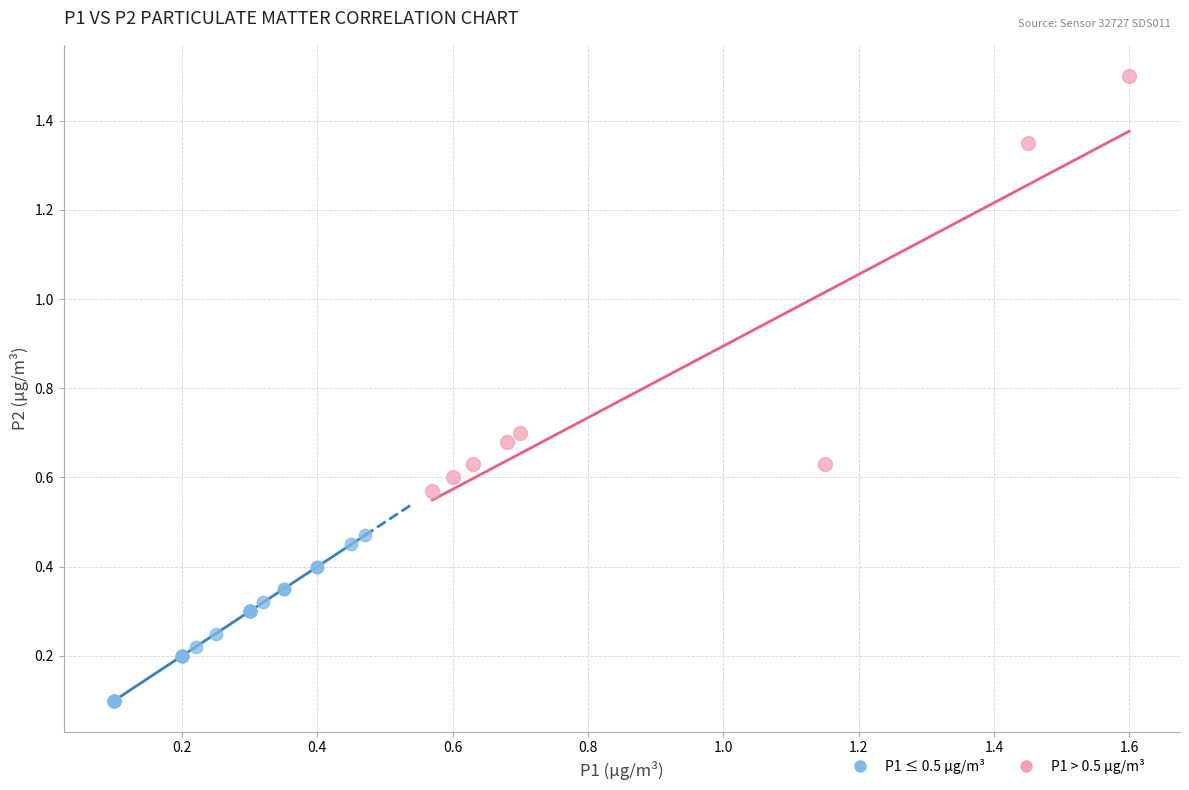

Which series reaches the minimum Y coordinate?

P1 ≤ 0.5 µg/m³